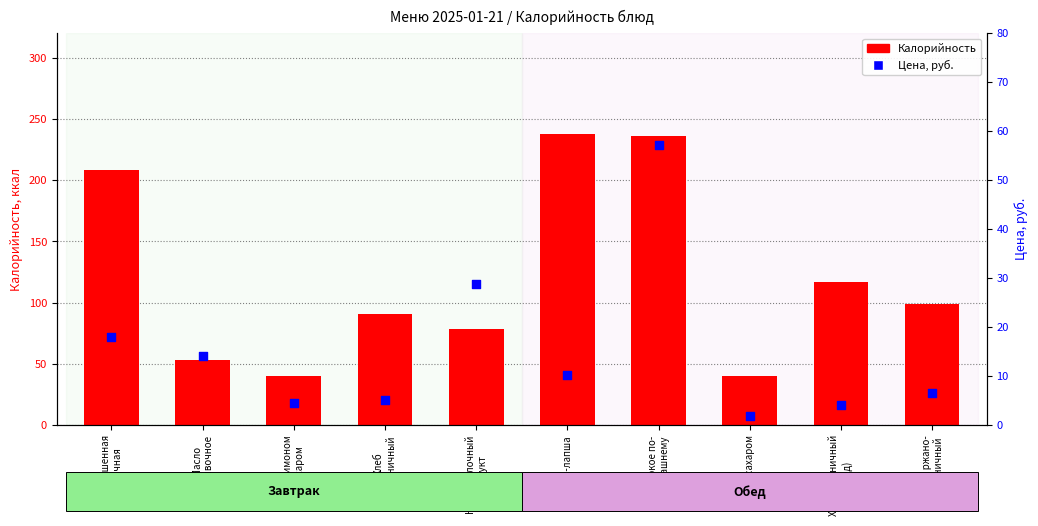

Which series contains the highest Y value?

Калорийность